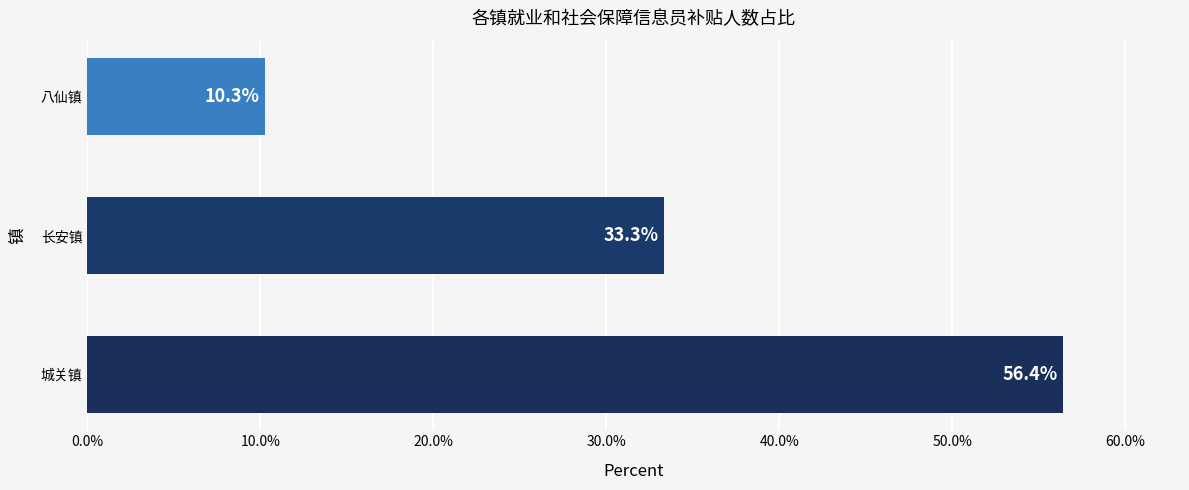

What is the sum of all values?

100.0